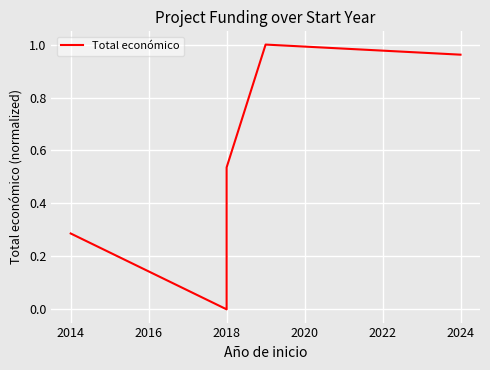

How many series are shown in this chart?

1